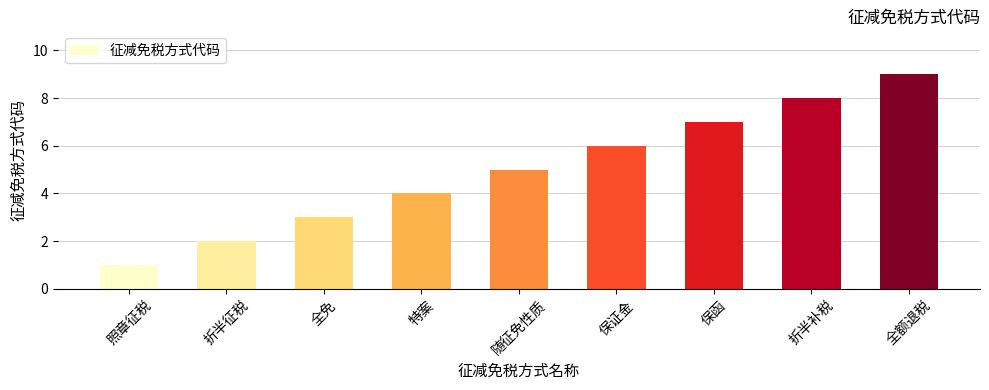

What is the label of the 1st bar from the right?

全额退税